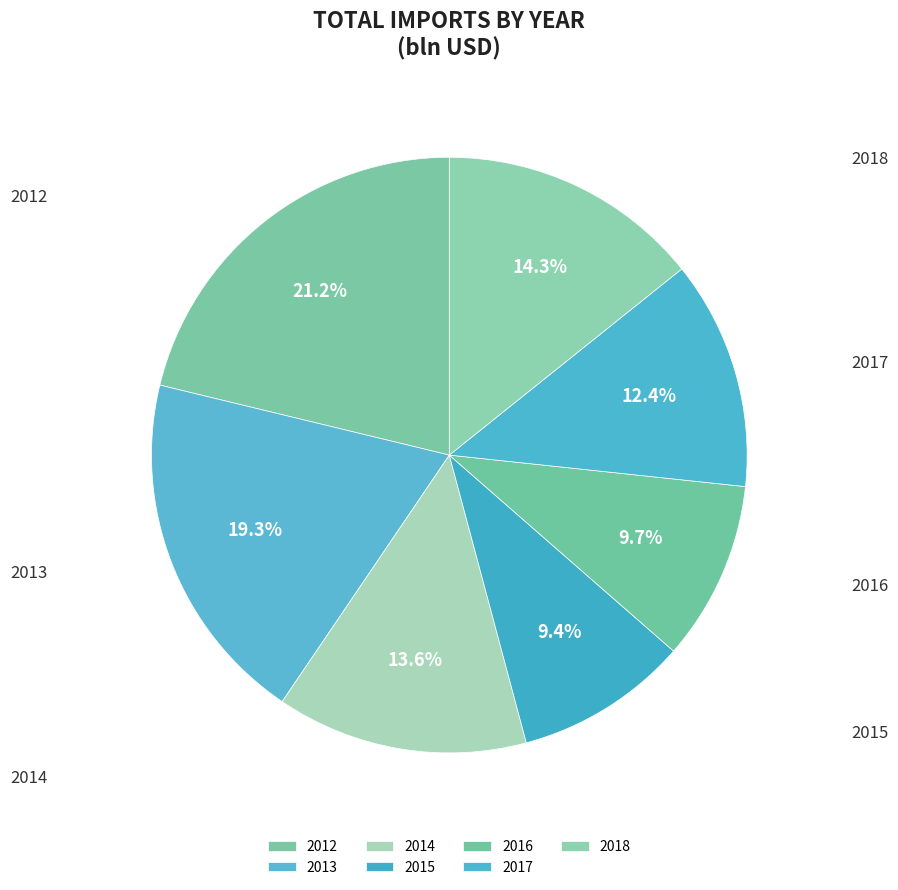

What is the smallest slice in the pie chart?

2015